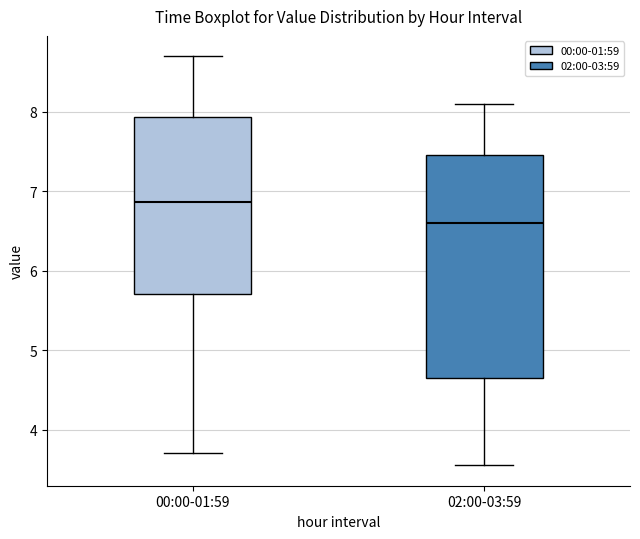

Which box's median line is the highest?

00:00-01:59